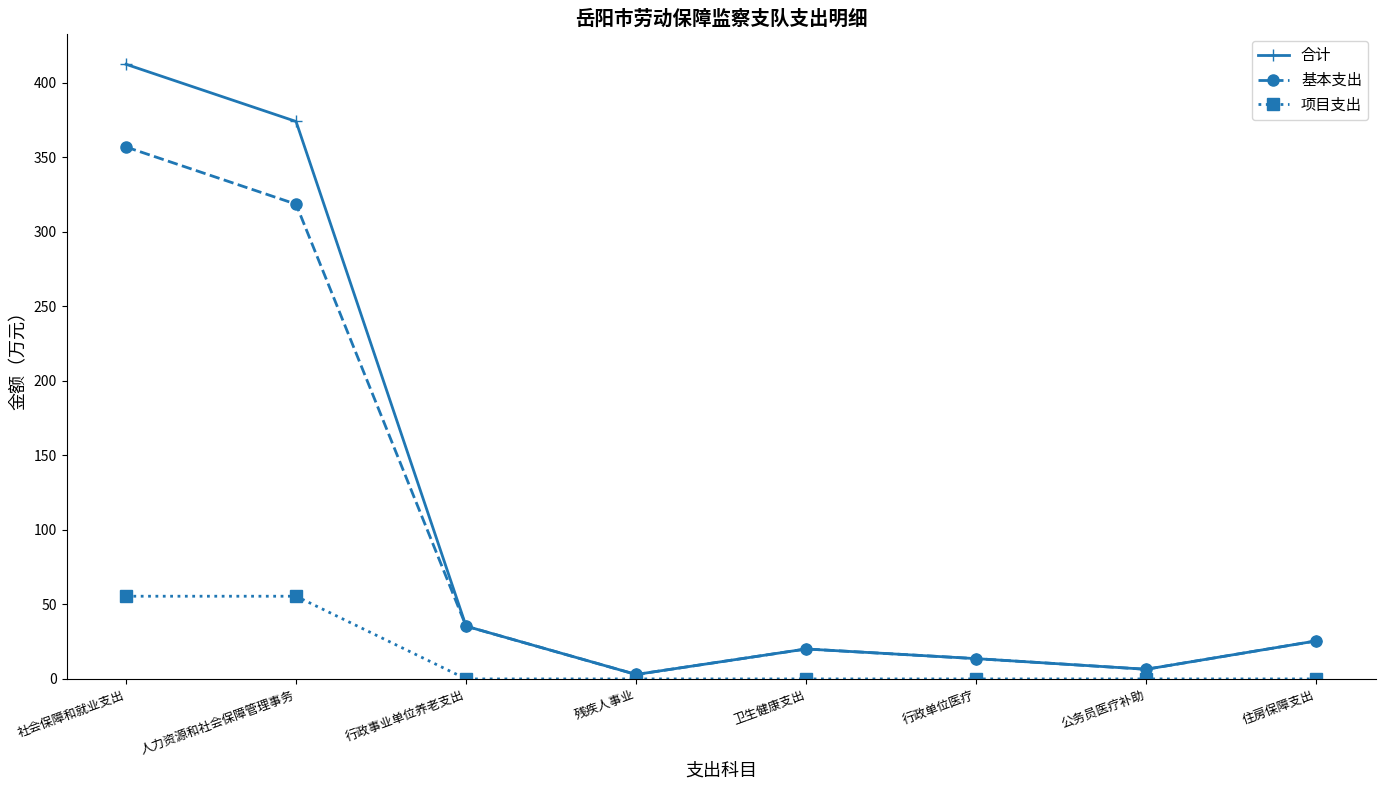

At which category does 合计 reach its first local peak?

卫生健康支出